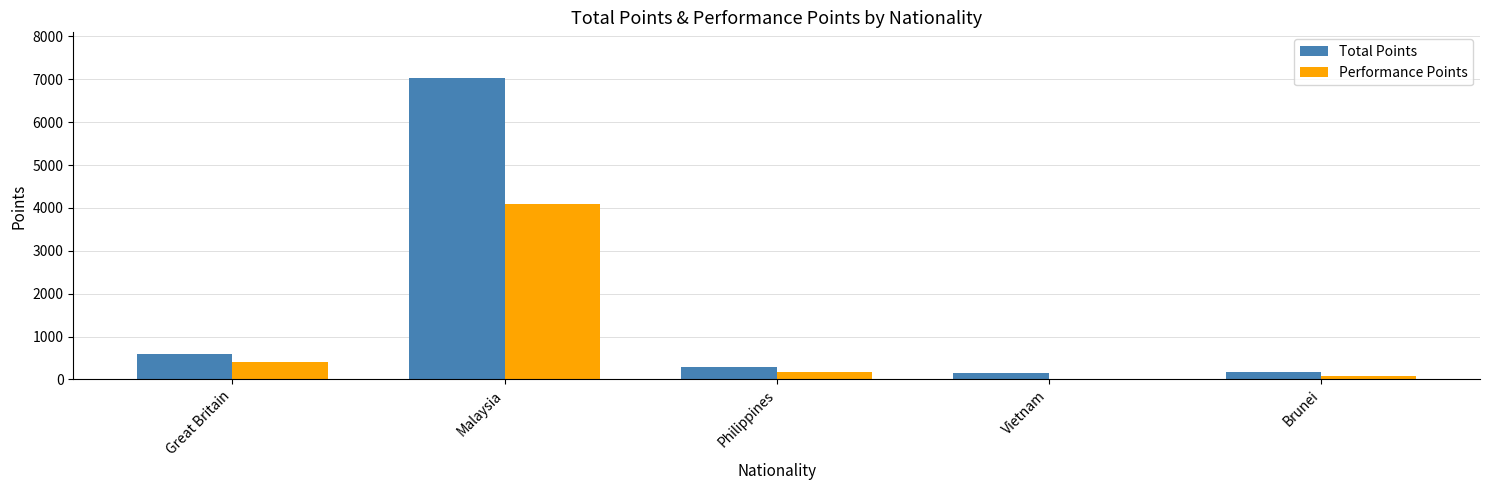

What is the sum of all Performance Points values?

4750